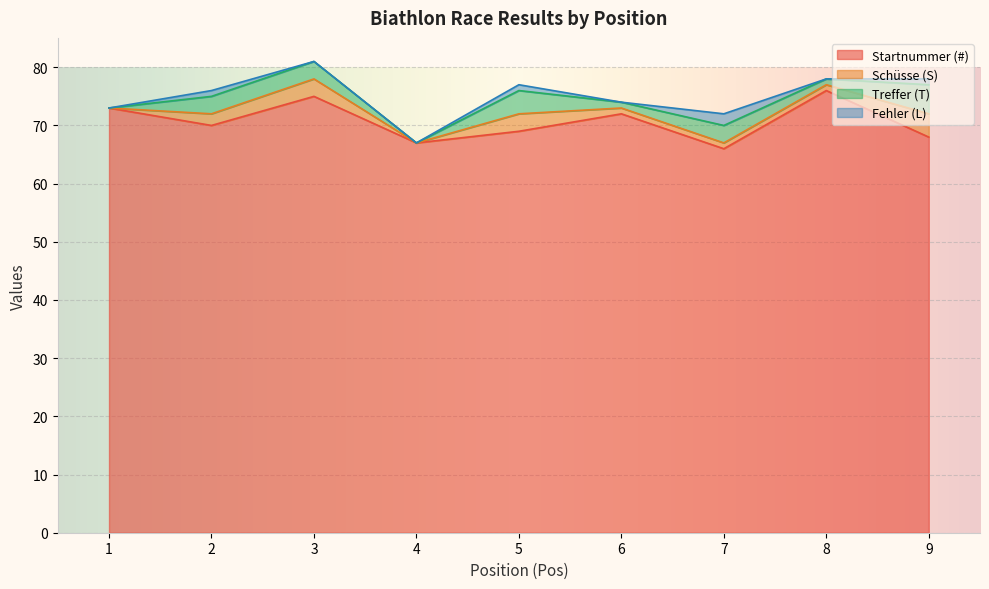

True or false: Startnummer (#) and Fehler (L) cross at least once.

False